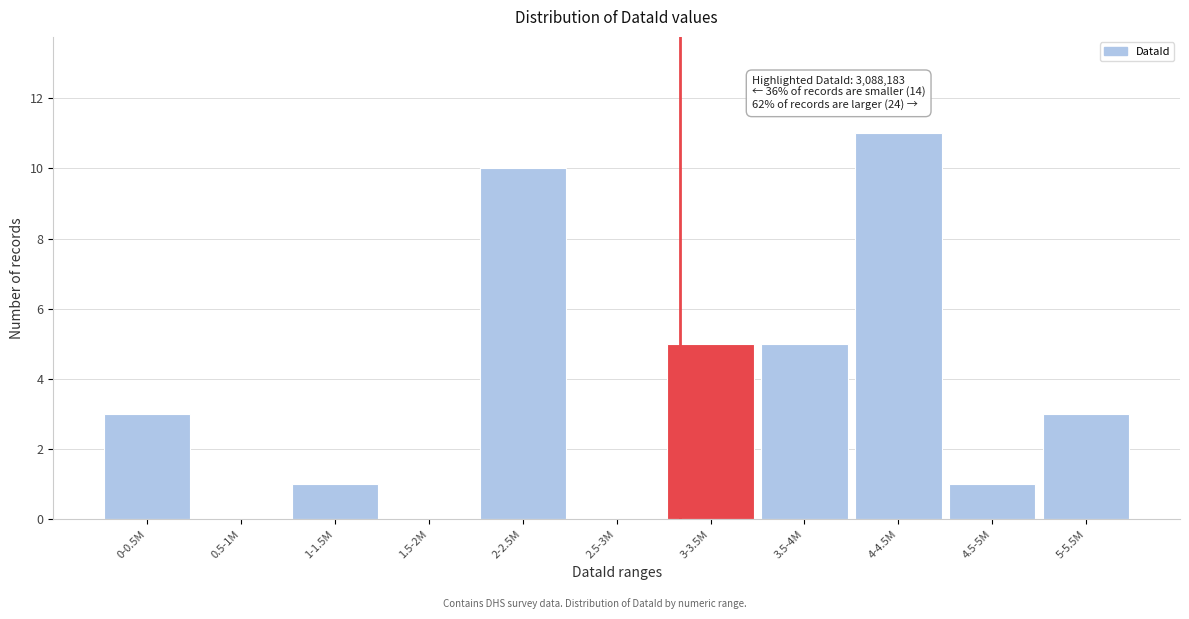

Reading right to left, transcribe all the data shown in this chart.

5-5.5M=3	4.5-5M=1	4-4.5M=11	3.5-4M=5	3-3.5M=5	2.5-3M=0	2-2.5M=10	1.5-2M=0	1-1.5M=1	0.5-1M=0	0-0.5M=3